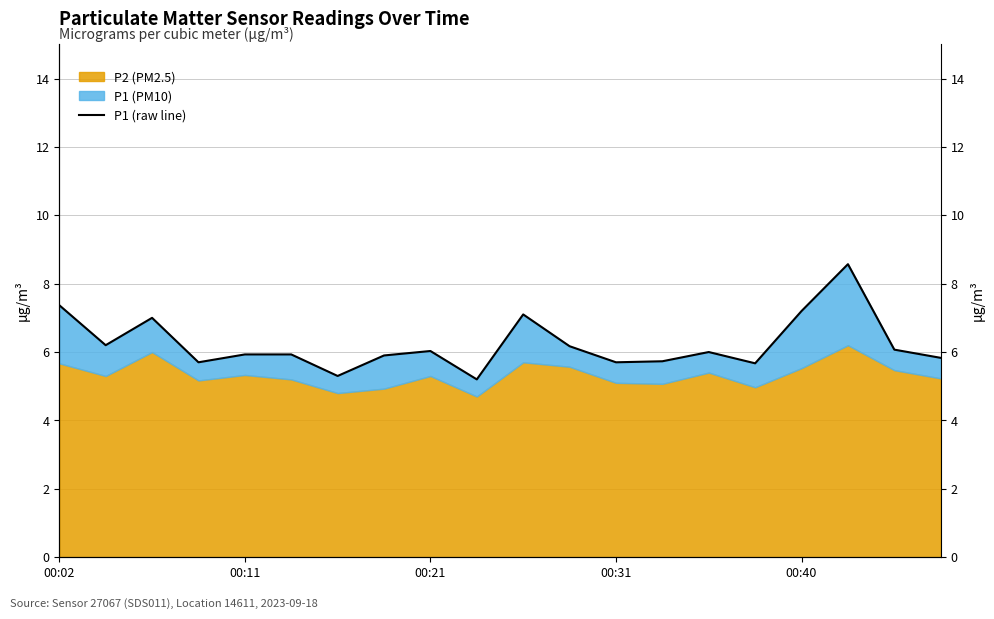

At which label does the data first exceed 6?

00:02